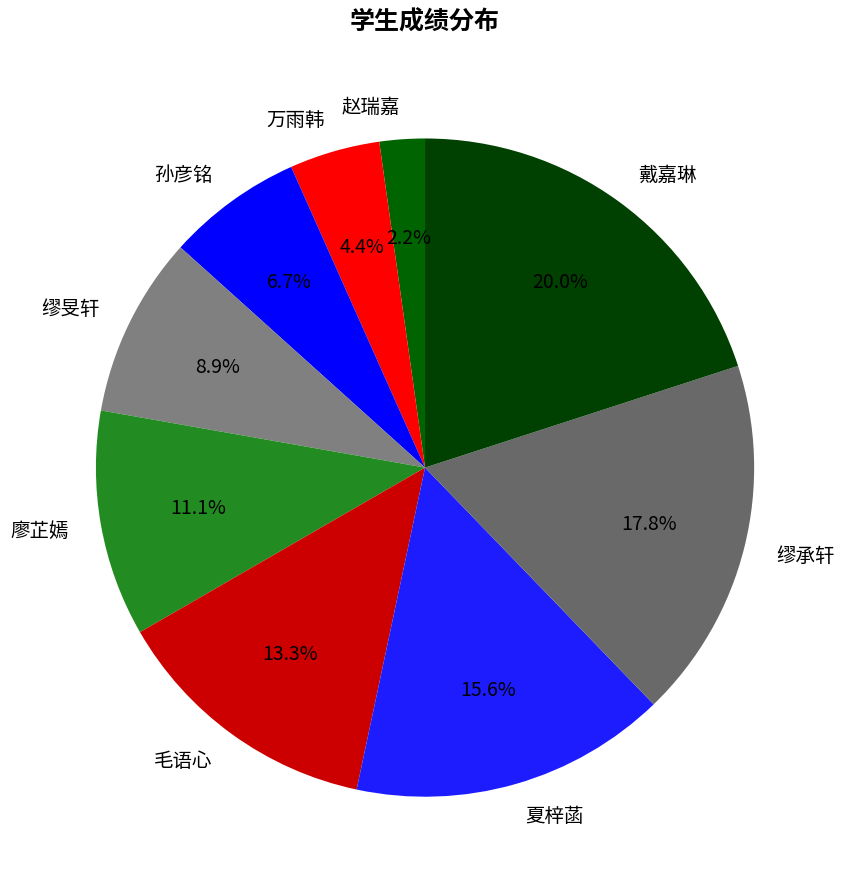

Rank the categories by value from highest to lowest.

戴嘉琳, 缪承轩, 夏梓菡, 毛语心, 廖芷嫣, 缪旻轩, 孙彦铭, 万雨韩, 赵瑞嘉